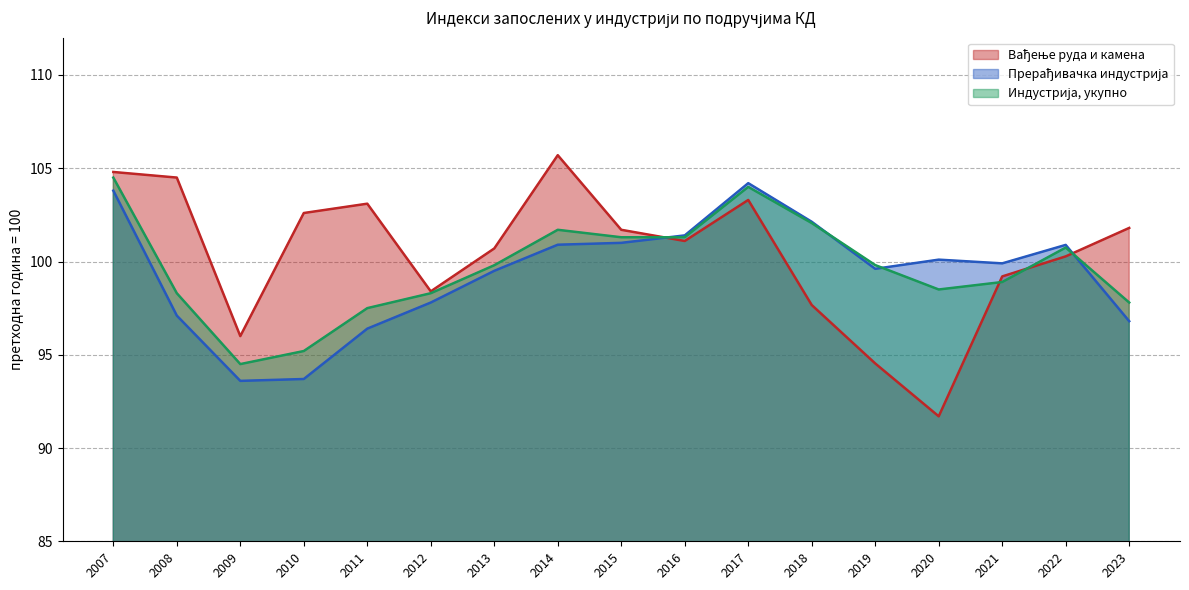

Is the value of Индустрија, укупно at 2020 greater than the value of Вађење руда и камена at 2015?

No